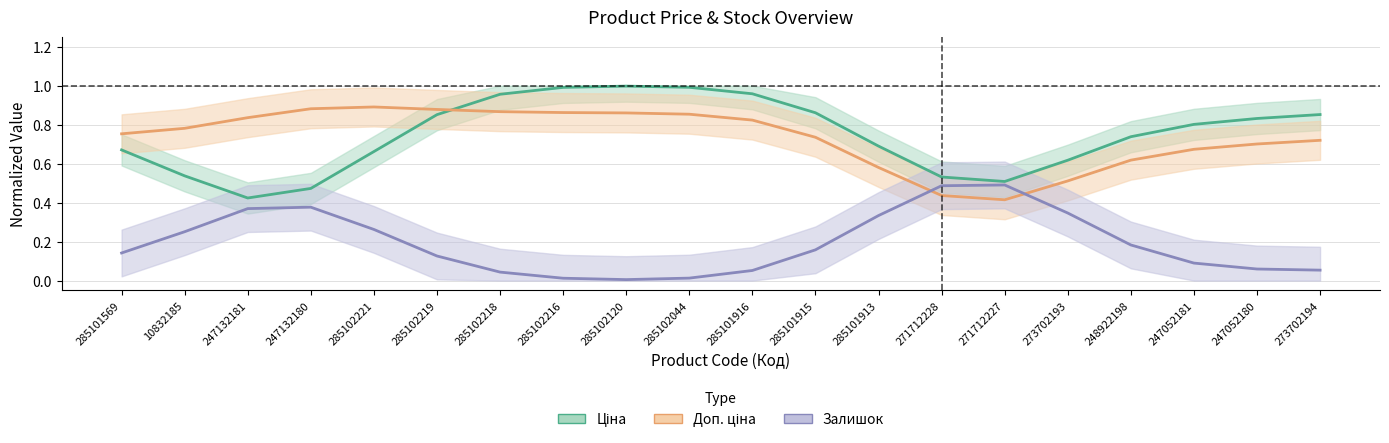

What is the maximum value for Ціна?

1.0